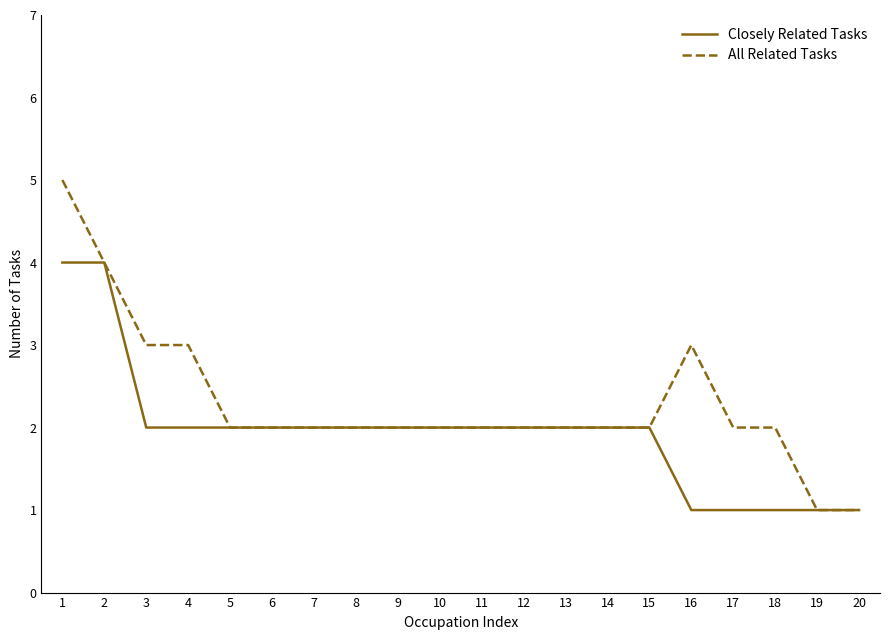

What is the highest value of the All Related Tasks series?

5